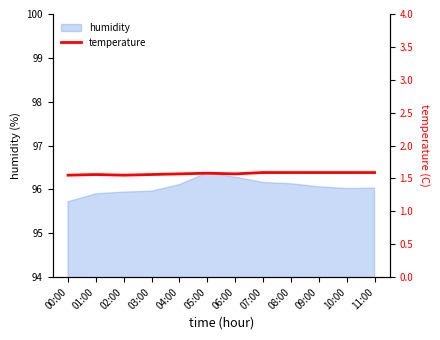

At which category does the data reach its first local valley?

02:00